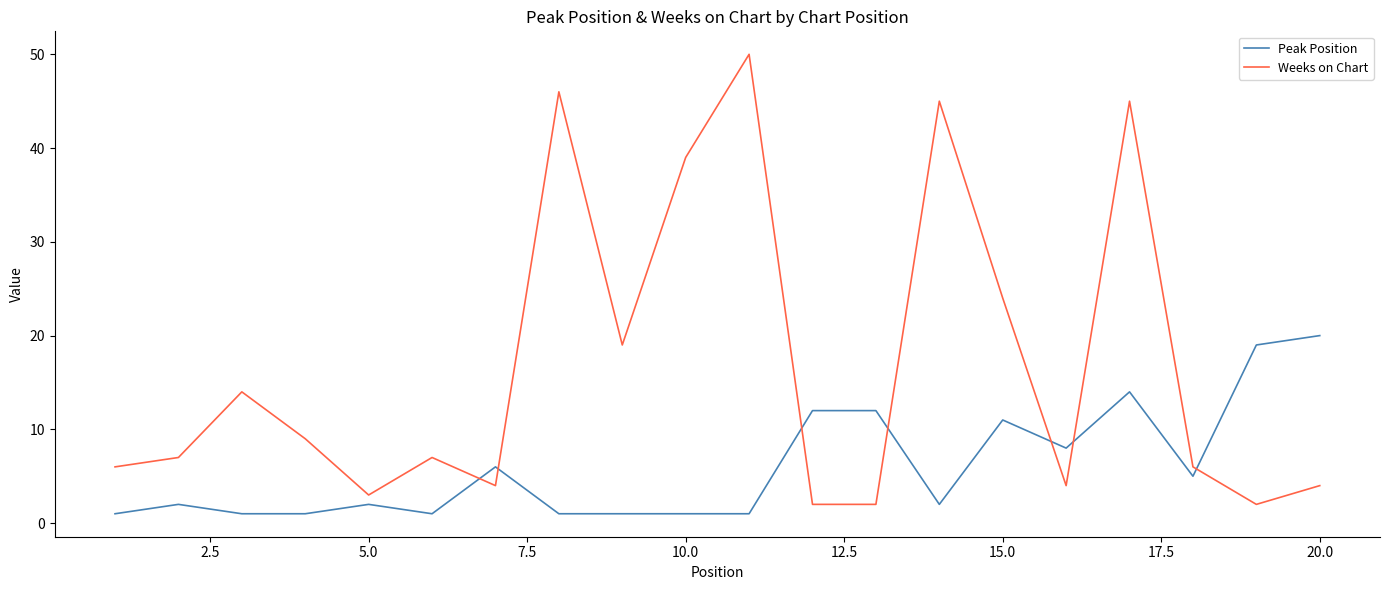

Which series has the largest total across all categories?

Weeks on Chart